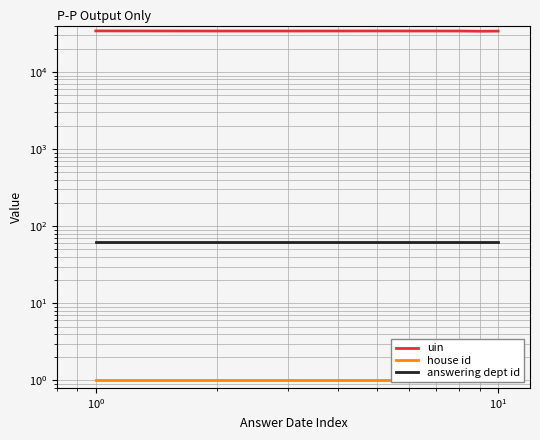

Which series has the widest spread of values?

uin